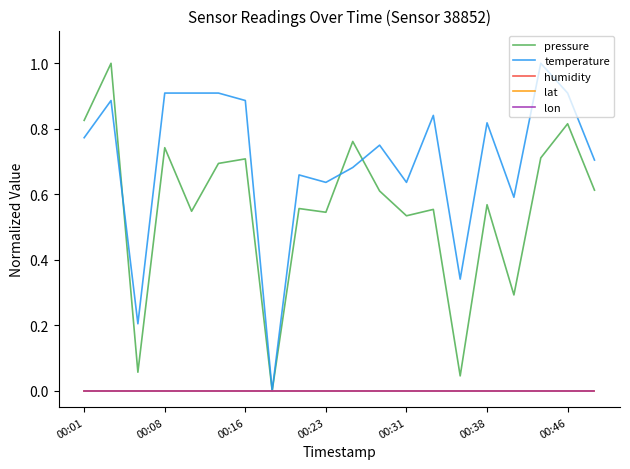

In temperature, how many points are higher than both neighbors (excluding endpoints)?

6